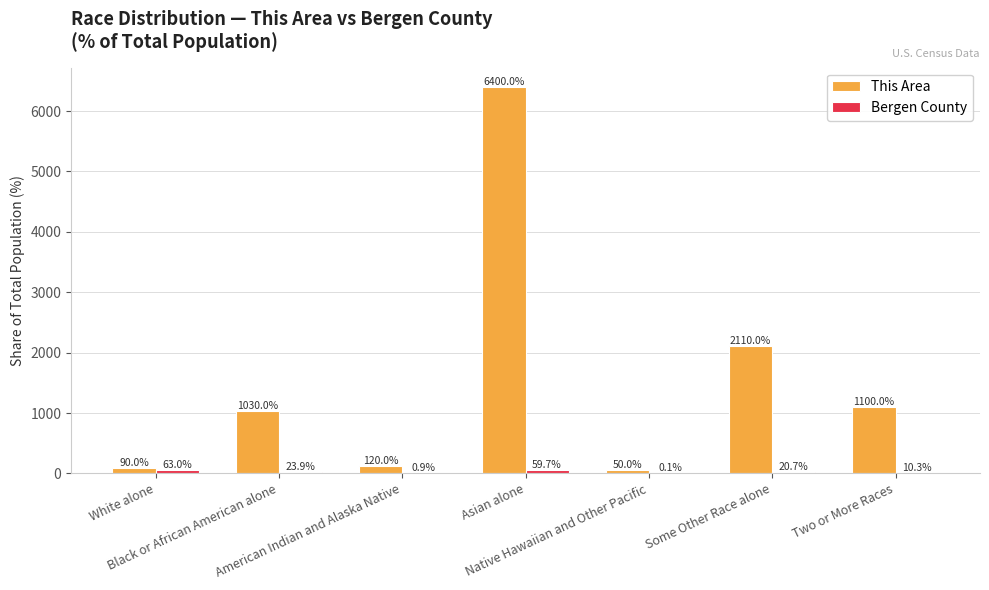

Which series has the largest total across all categories?

This Area